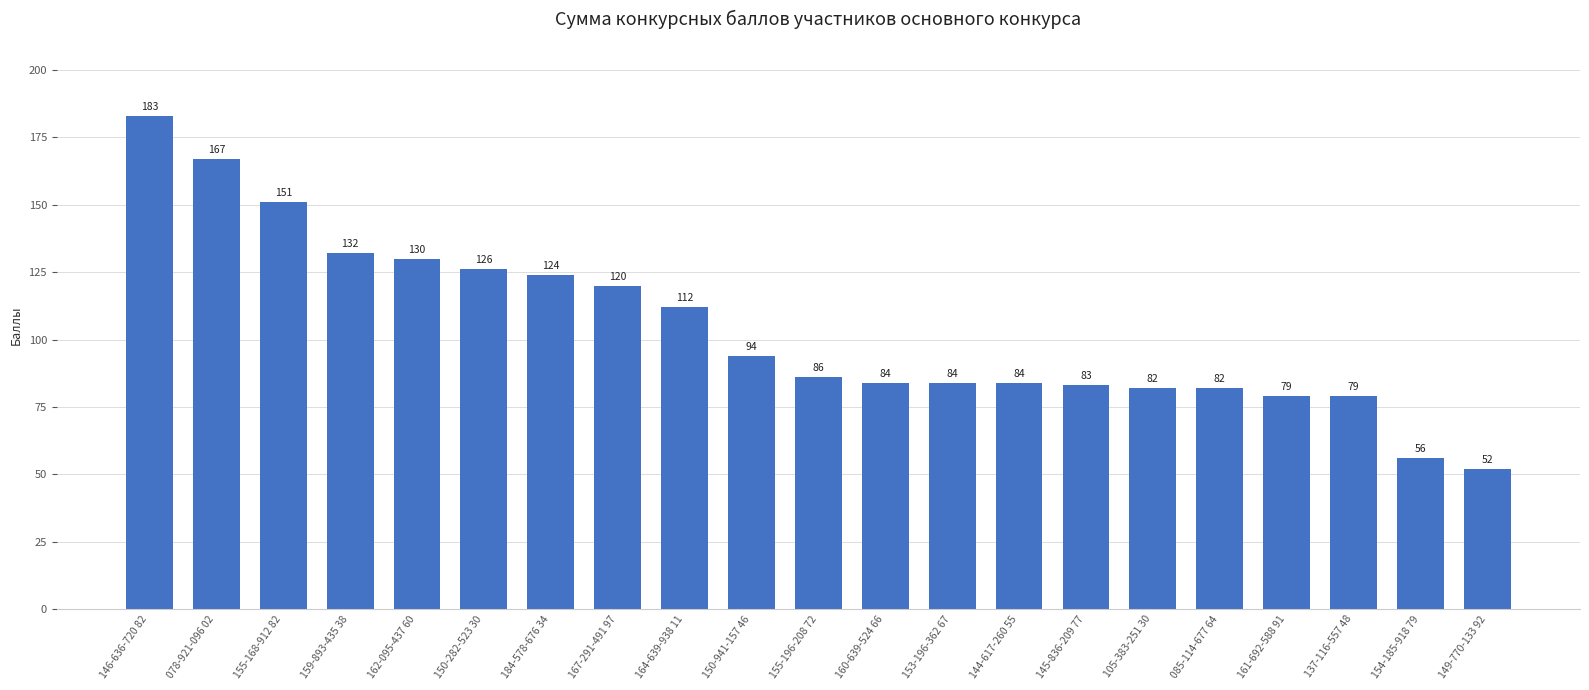

What is the label of the 1st bar from the left?

146-636-720 82